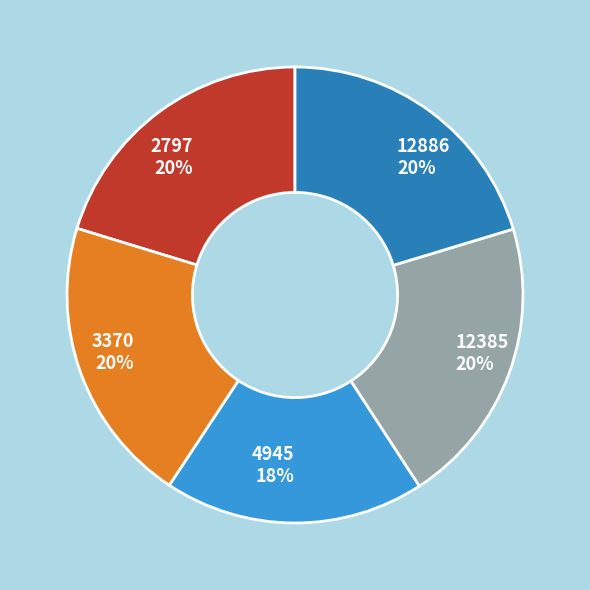

Is there a majority slice in this chart?

No